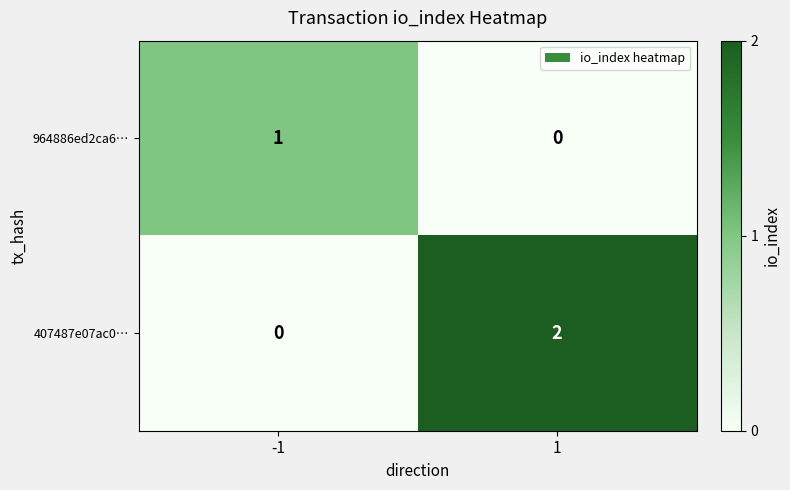

Which series has the largest total across all categories?

407487e07ac0…